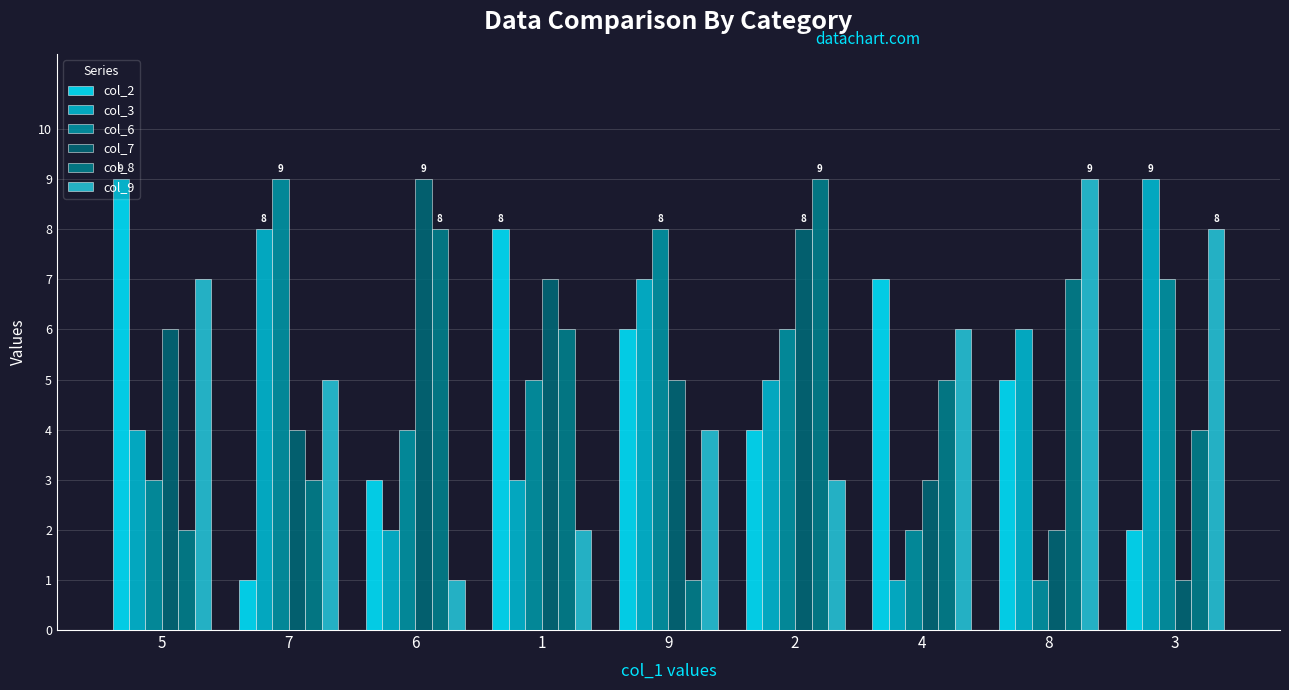

Between 2 and 3, which is larger?

2